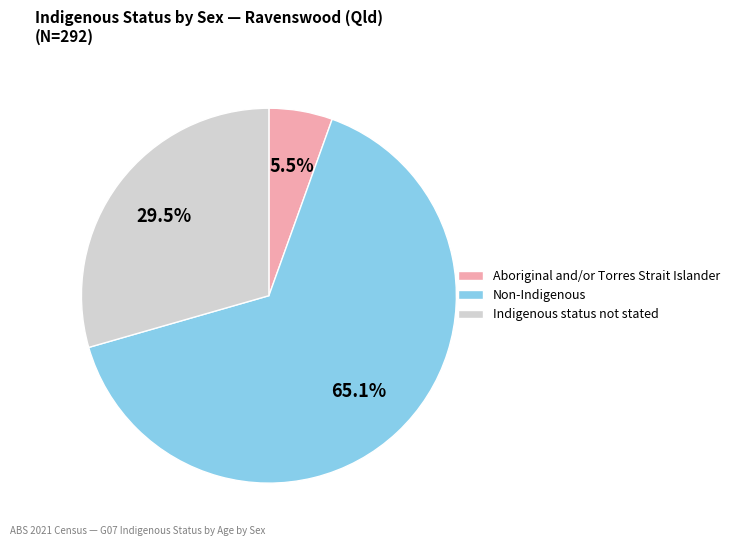

The Indigenous status not stated slice represents 42% of the pie. True or false?

False